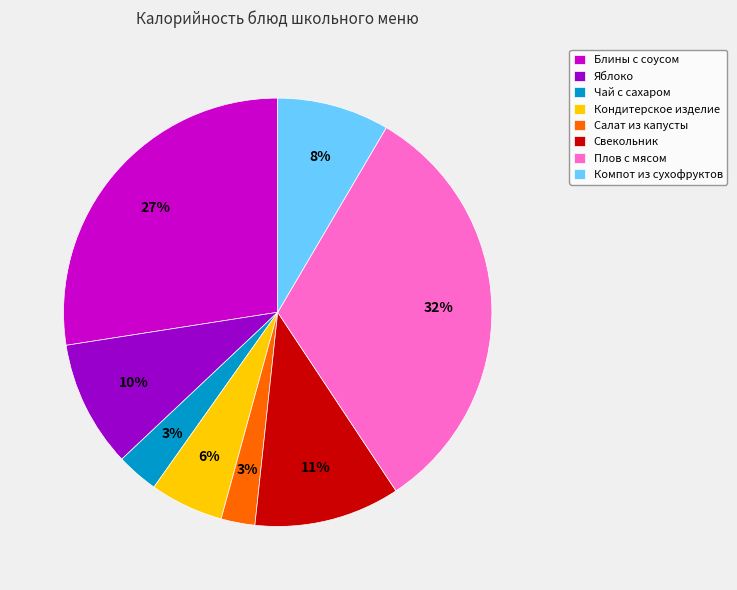

Is there any slice that represents more than half of the pie?

No